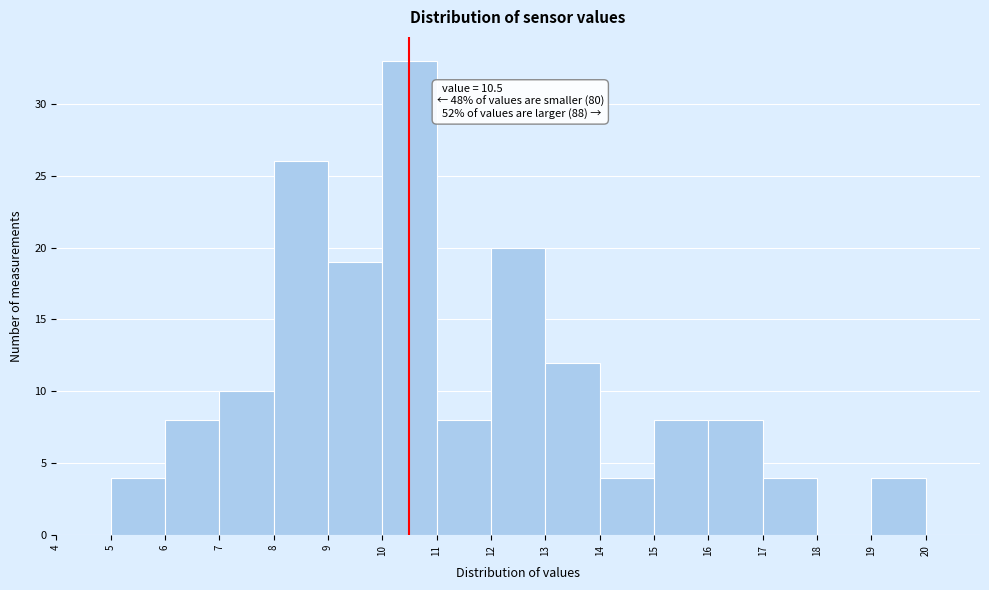

Over which range of the x-axis is the bar tallest?

10 to 11